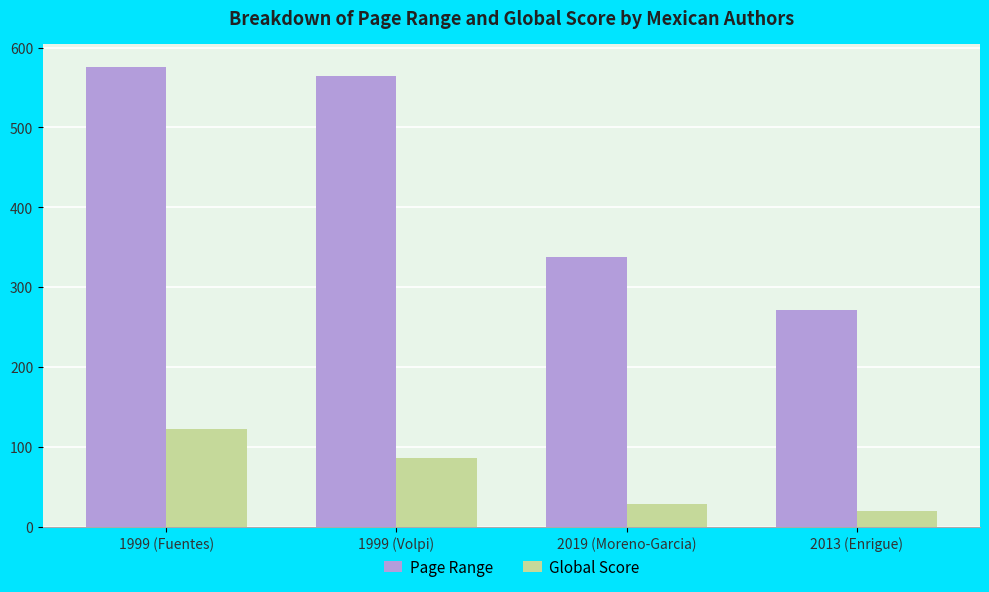

Reading right to left, extract all data points from this chart.

Page Range: 272	338	564	576
Global Score: 20	29	86	122